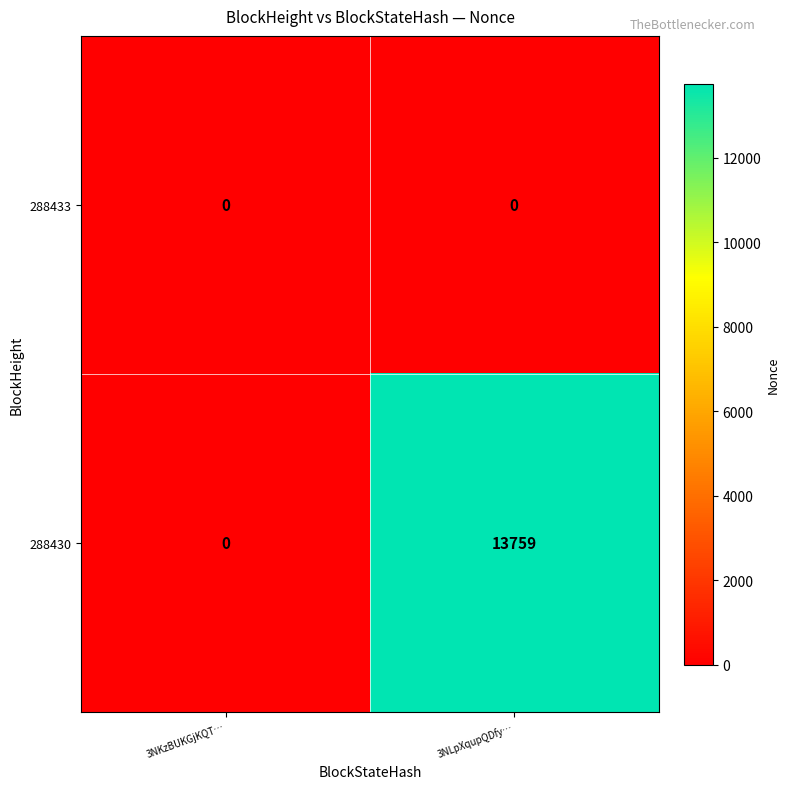

At which label does 288430 reach its peak?

3NLpXqupQDfy…